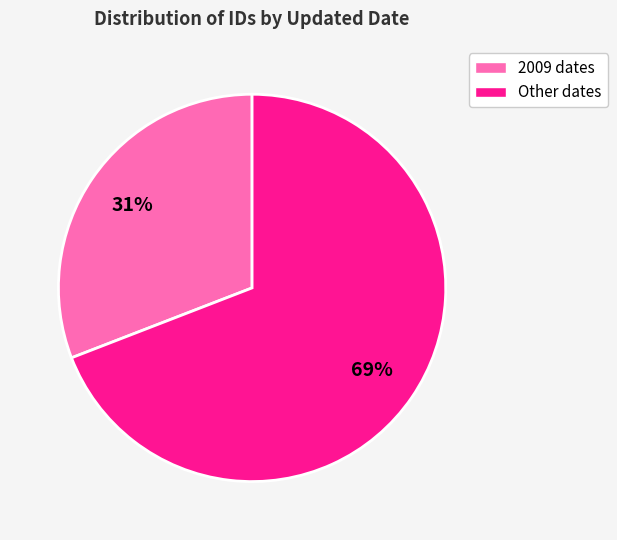

Is there a majority slice in this chart?

Yes